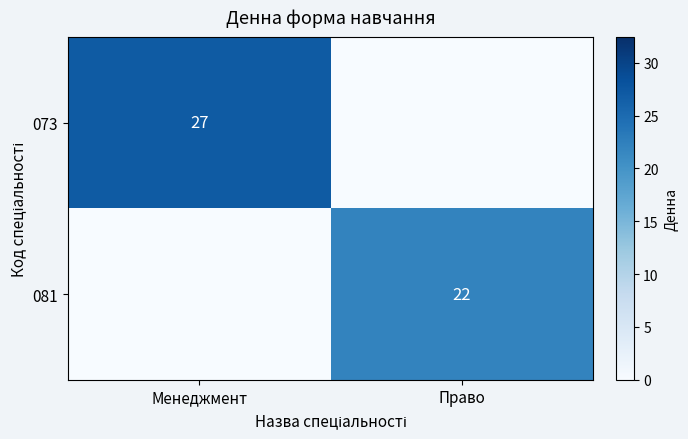

Which label corresponds to the smallest value in the chart?

Право